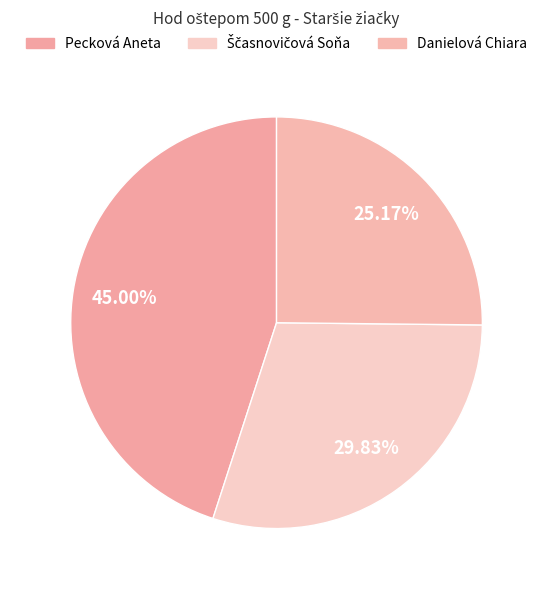

How many slices are in this pie chart?

3